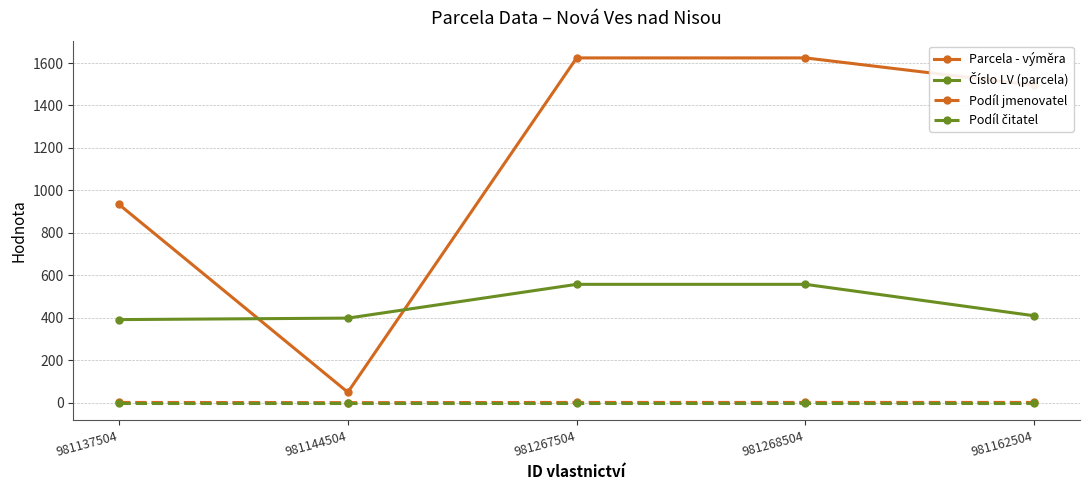

Which series has the largest total across all categories?

Parcela - výměra